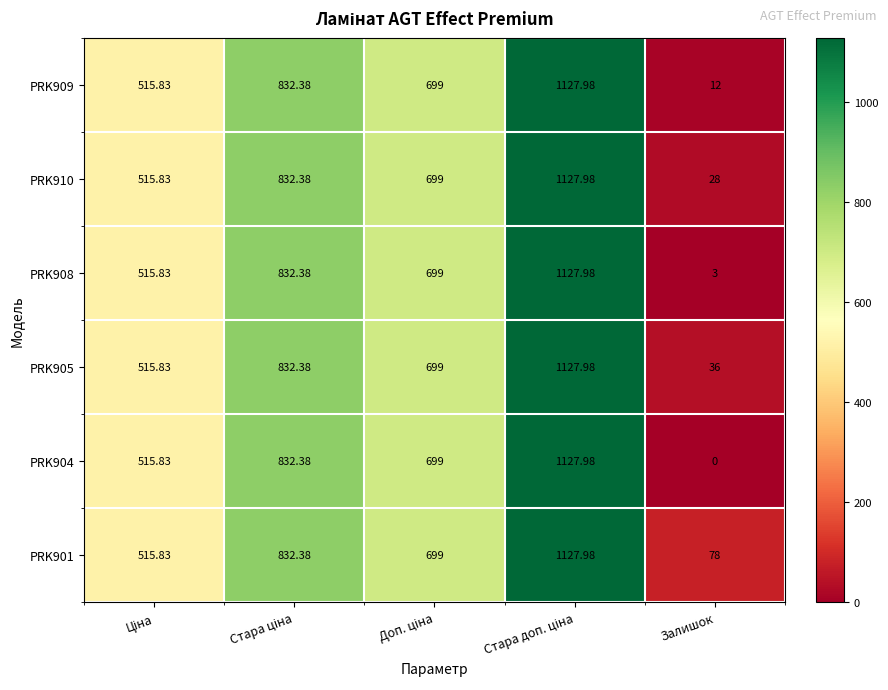

Which label corresponds to the smallest value in the chart?

Залишок